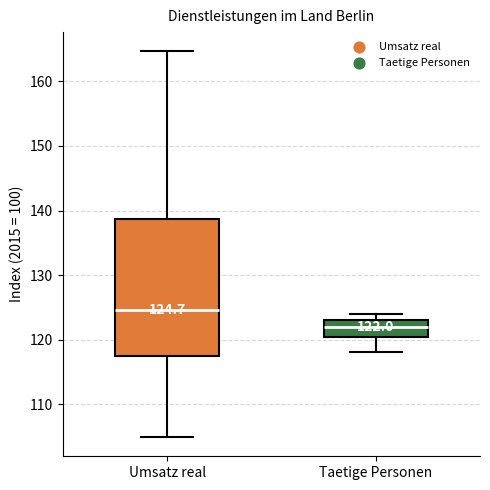

Which box has the highest median line?

Umsatz real